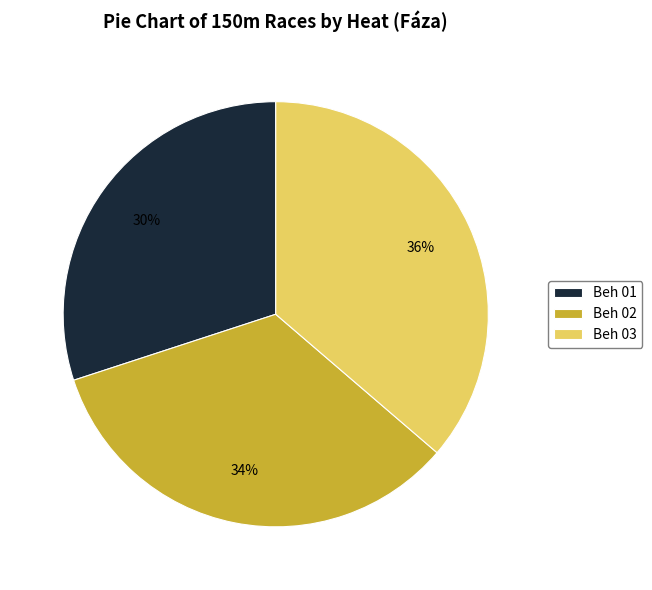

True or false: Beh 01 accounts for 30% of the total.

True